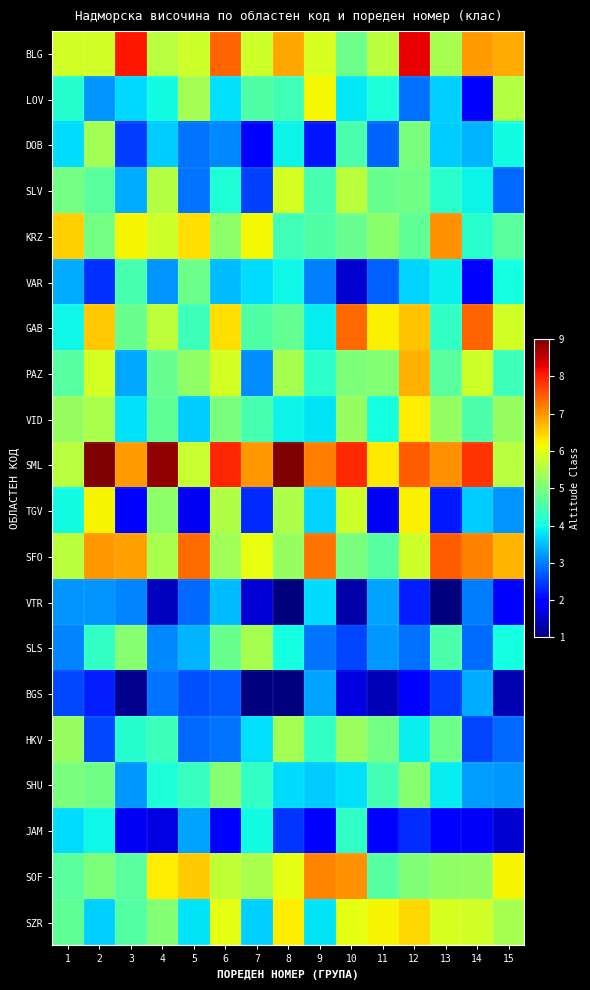

What is the minimum value shown in the chart?

1.0